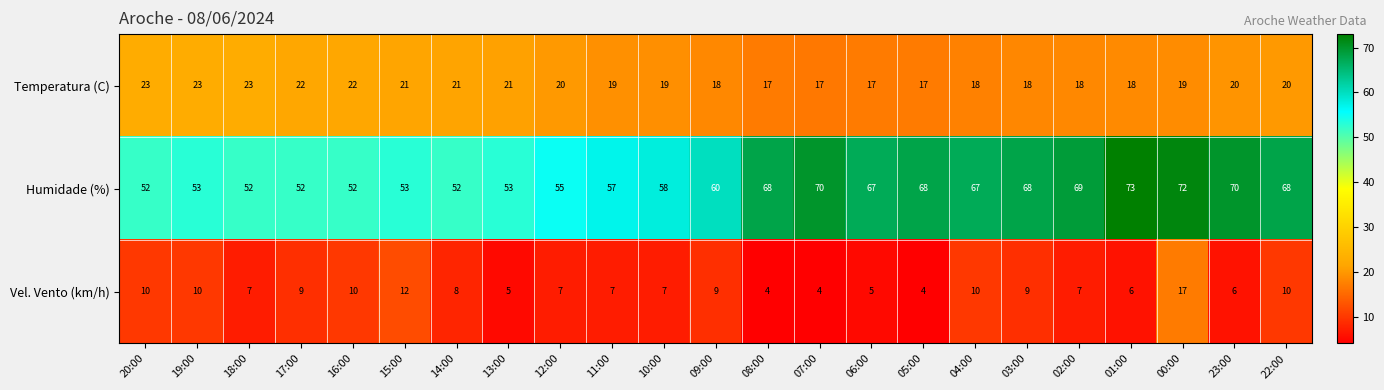

List the series in order of their peak value, lowest first.

Vel. Vento (km/h), Temperatura (C), Humidade (%)